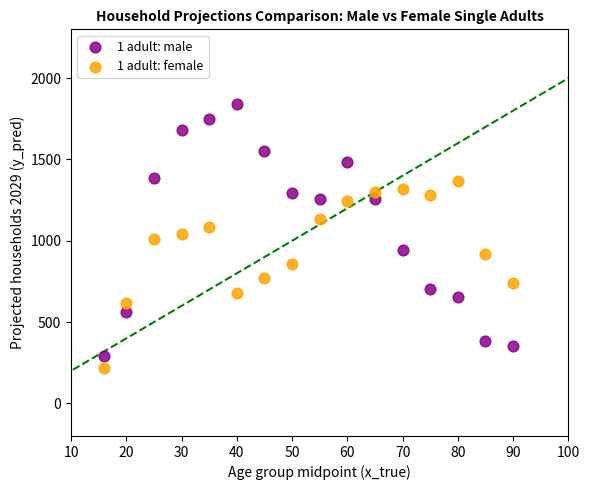

Across all data points, what is the range of X values (max minus min)?

74